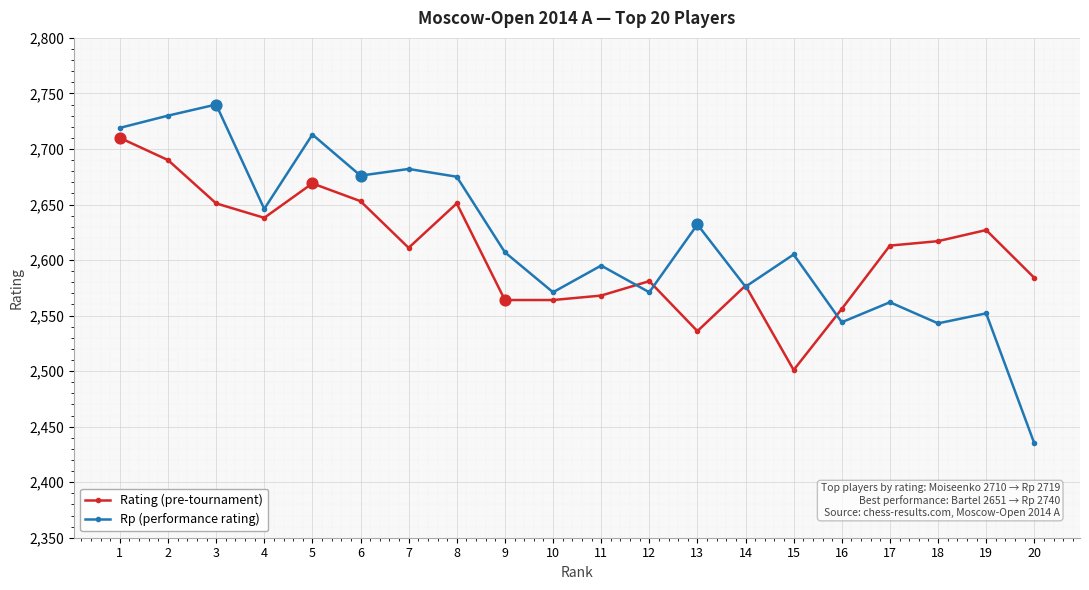

At which category is the sum across all series the highest?

1